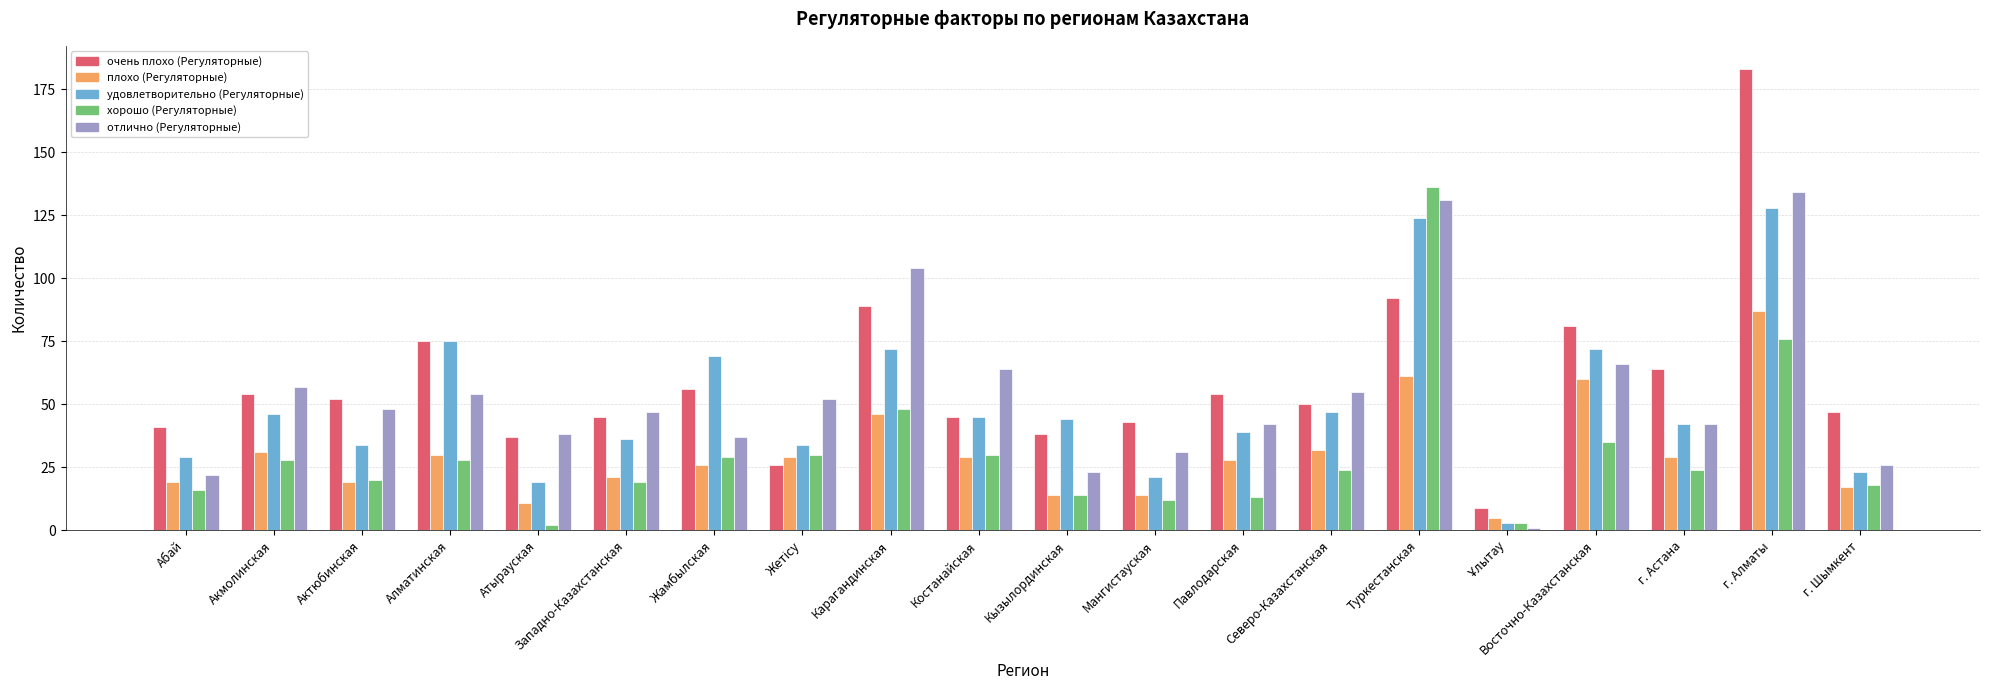

Which series has the widest spread of values?

очень плохо (Регуляторные)